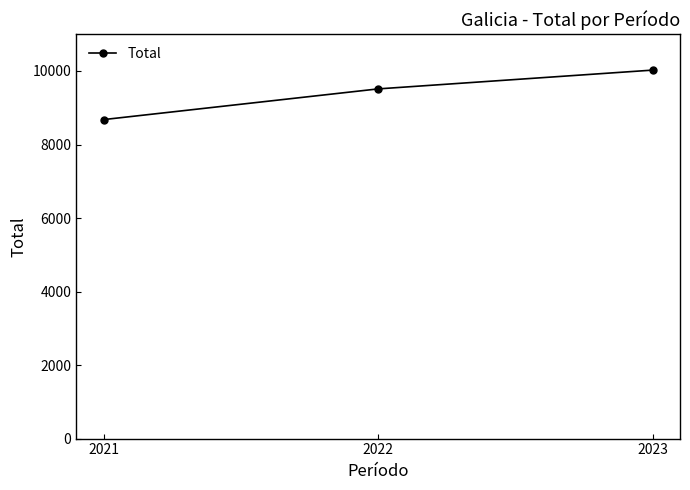

Rank the categories by value from highest to lowest.

2023, 2022, 2021